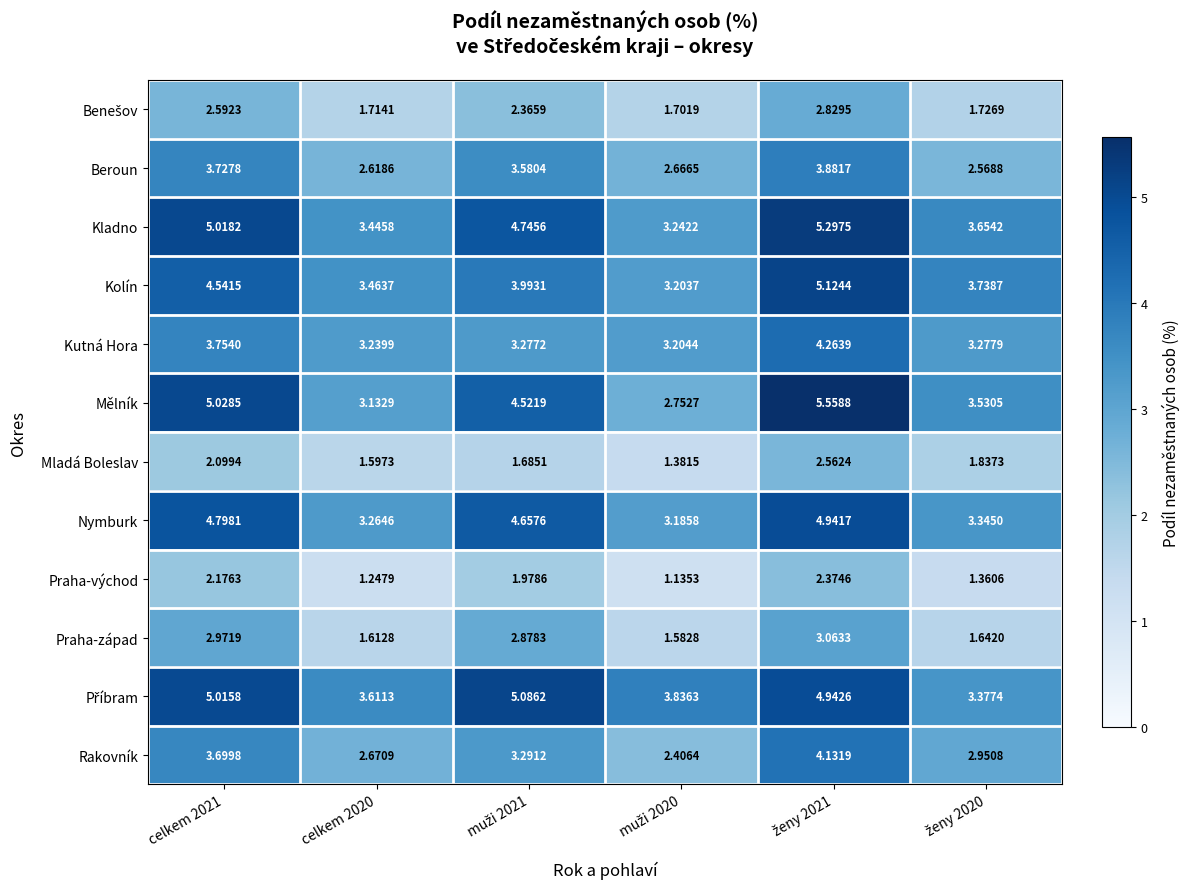

Which series has the largest range (max minus min)?

Mělník